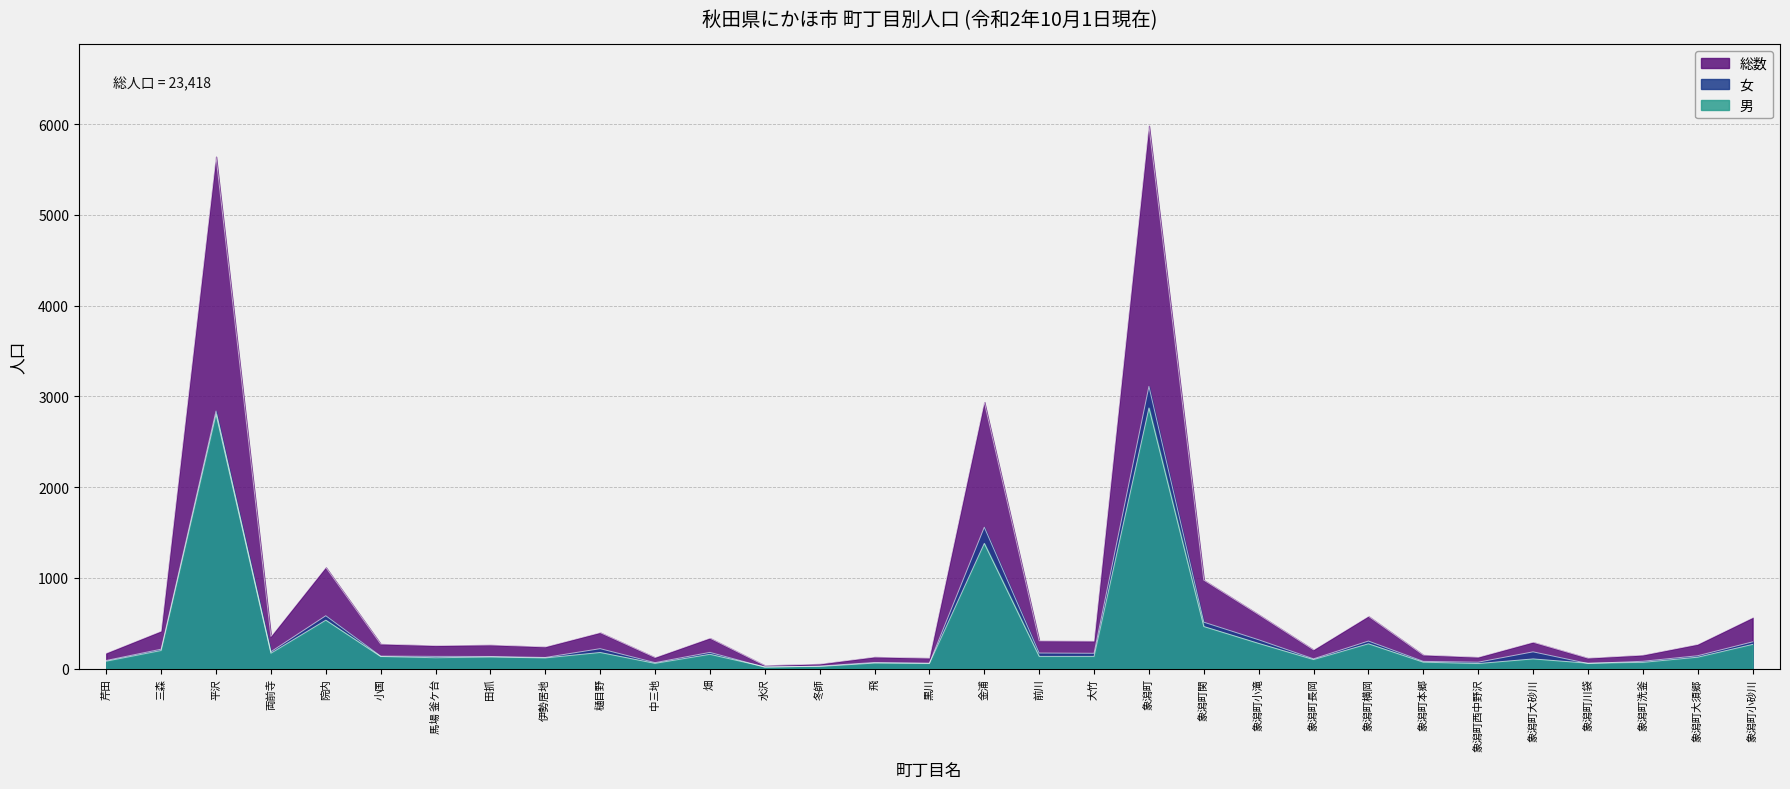

What is the approximate value of 女 at 飛?

67